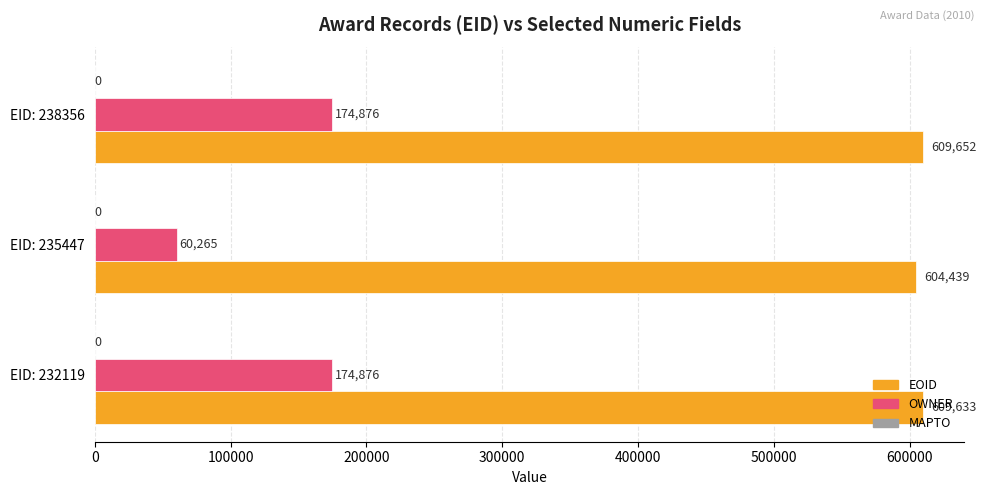

How many categories are shown in the chart?

3